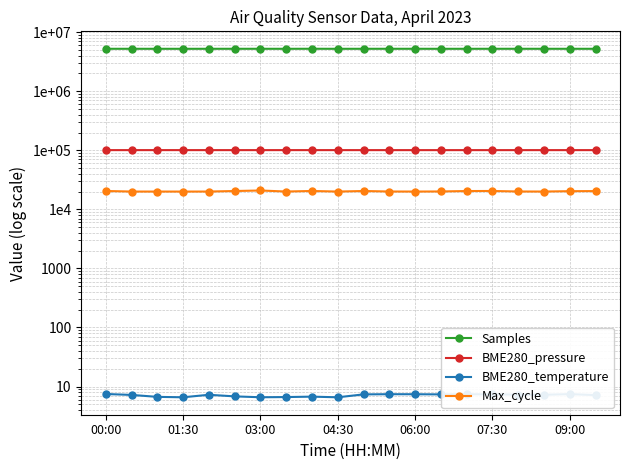

Count the BME280_temperature values in the range 6 to 7.

7